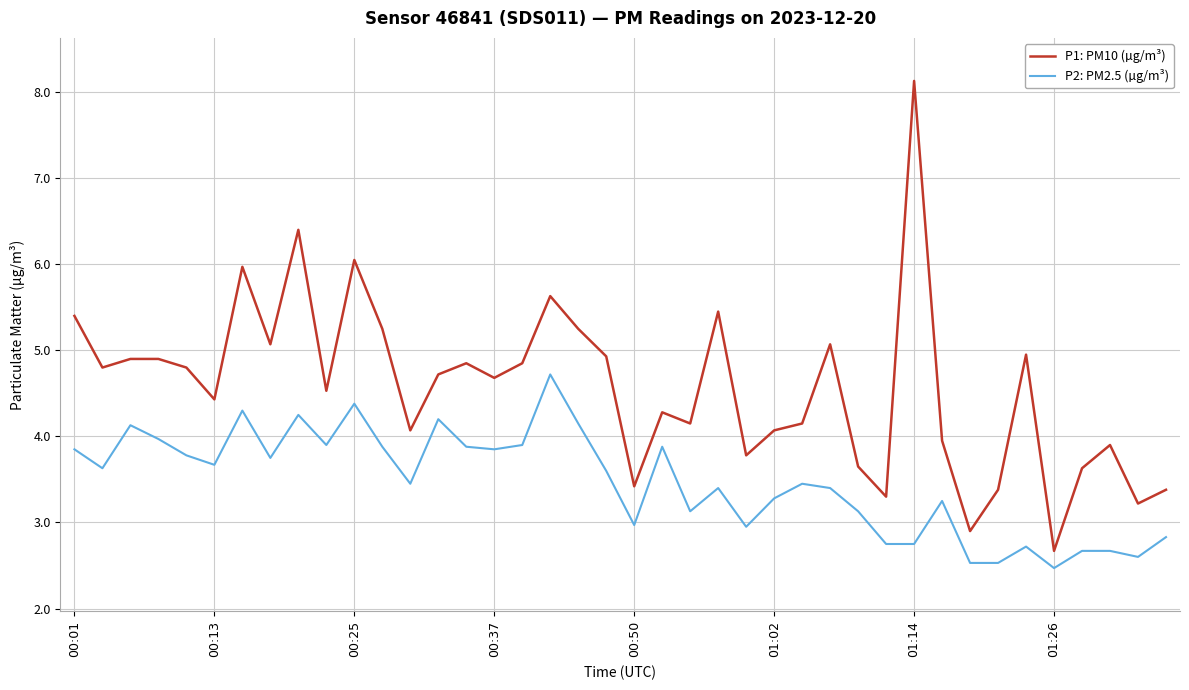

What is the sum of all P2: PM2.5 (µg/m³) values?

138.6